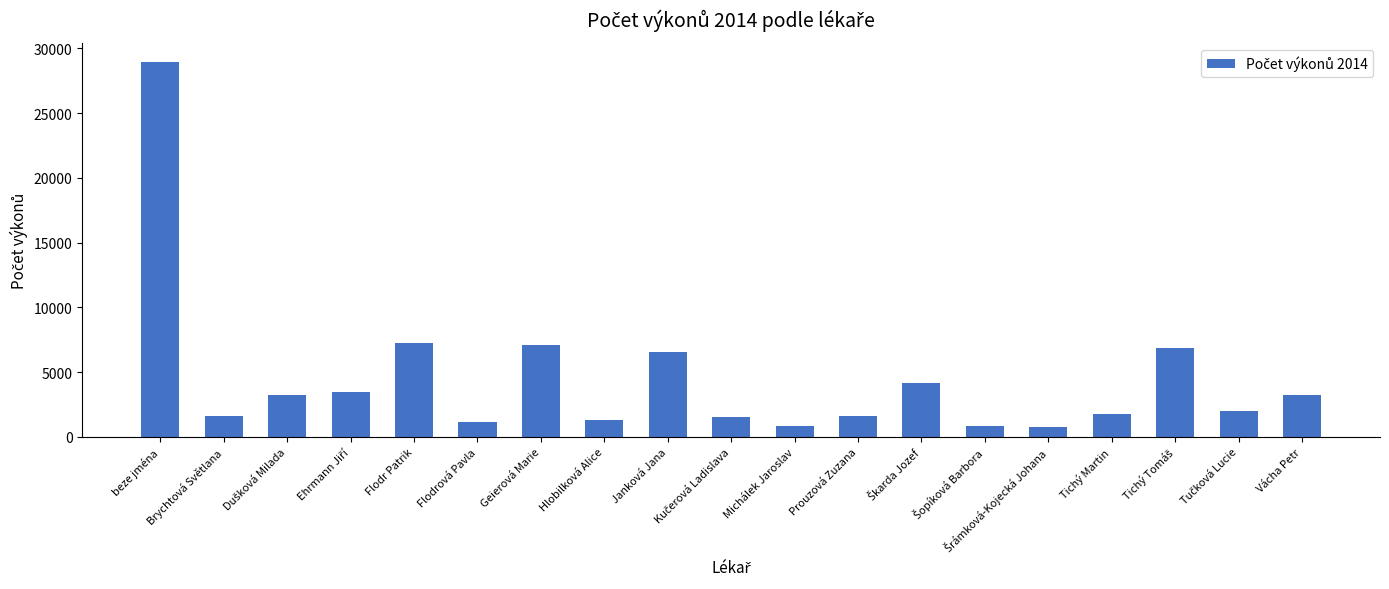

What is the value of the 15th bar from the left?

773